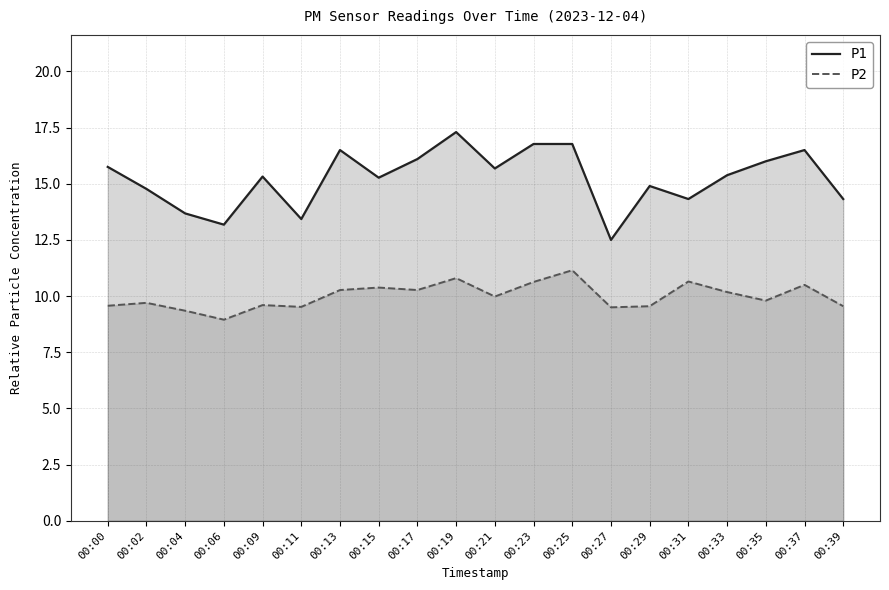

Which series has the largest range (max minus min)?

P1